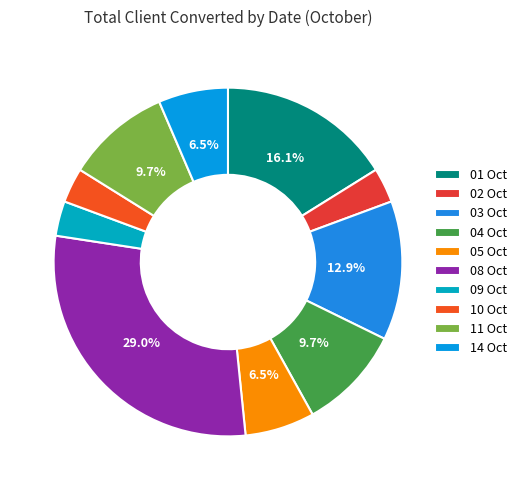

To the nearest percent, what is the difference between the largest and smallest slice percentages?

26%